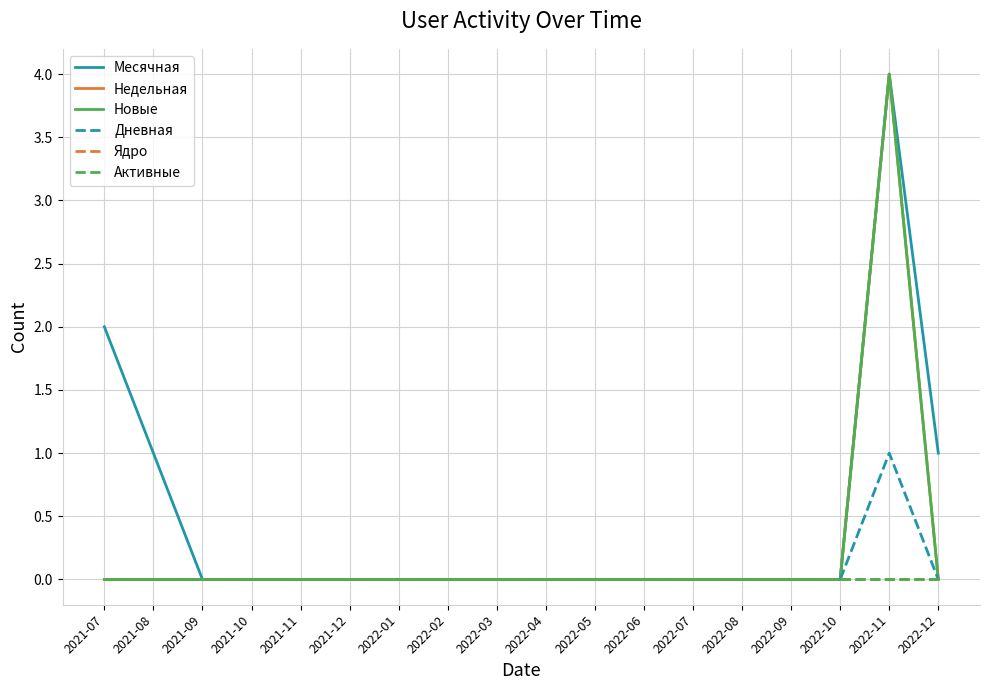

How many lines are shown in the chart?

6